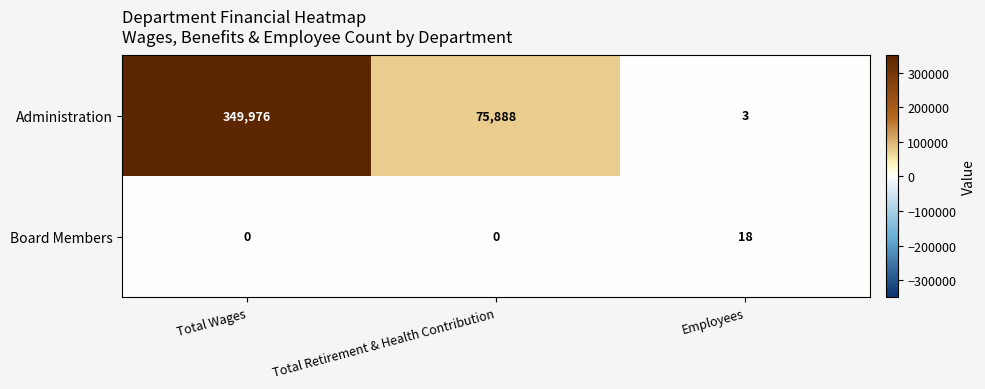

List the labels in order of Administration value, smallest first.

Employees, Total Retirement & Health Contribution, Total Wages